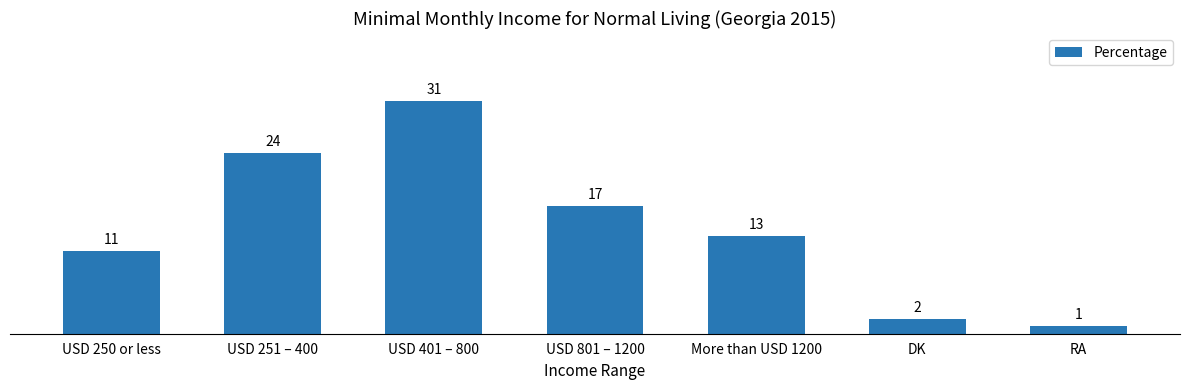

At which label is the value closest to 16?

USD 801 – 1200